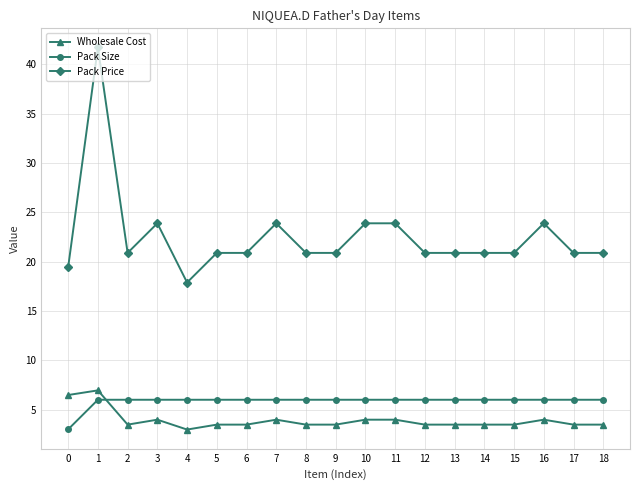

Is the value of Pack Size at 2 greater than the value of Pack Price at 10?

No